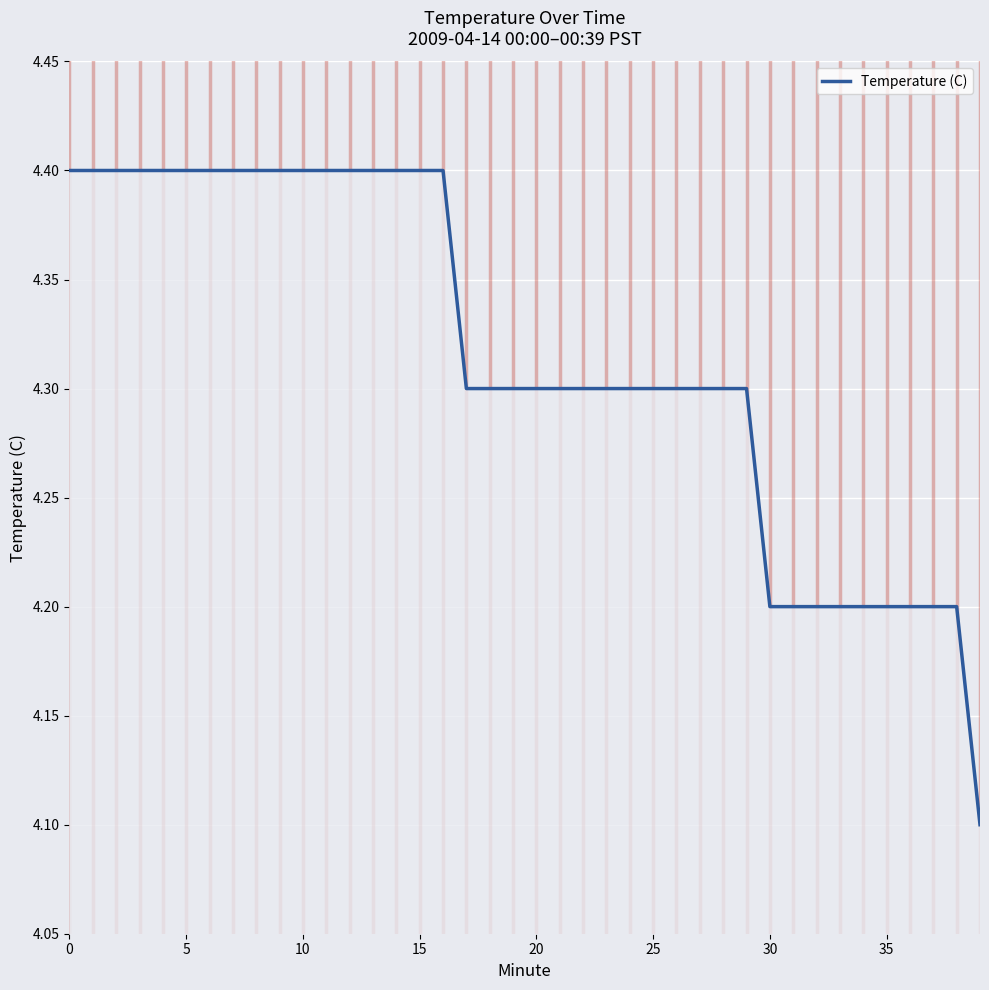

Does the chart display data point markers on the line(s)?

No